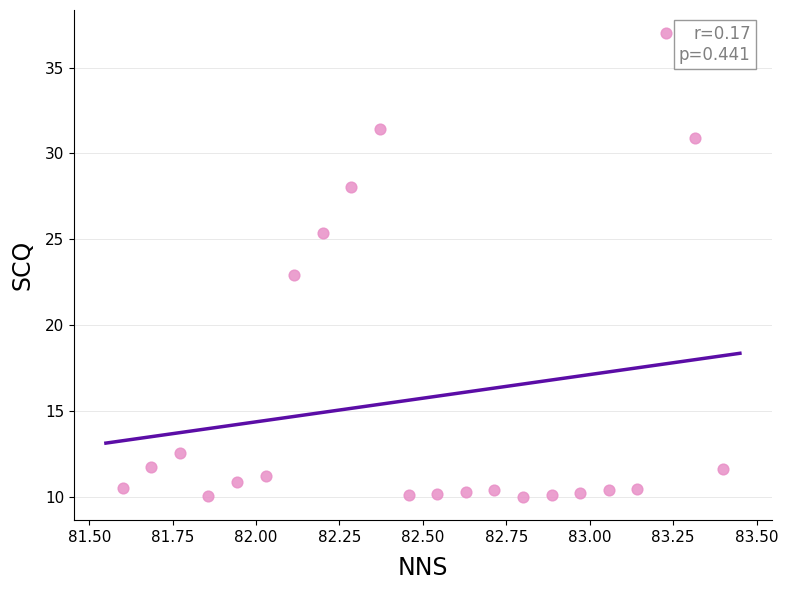

What is the range of X values (max minus min)?

1.8